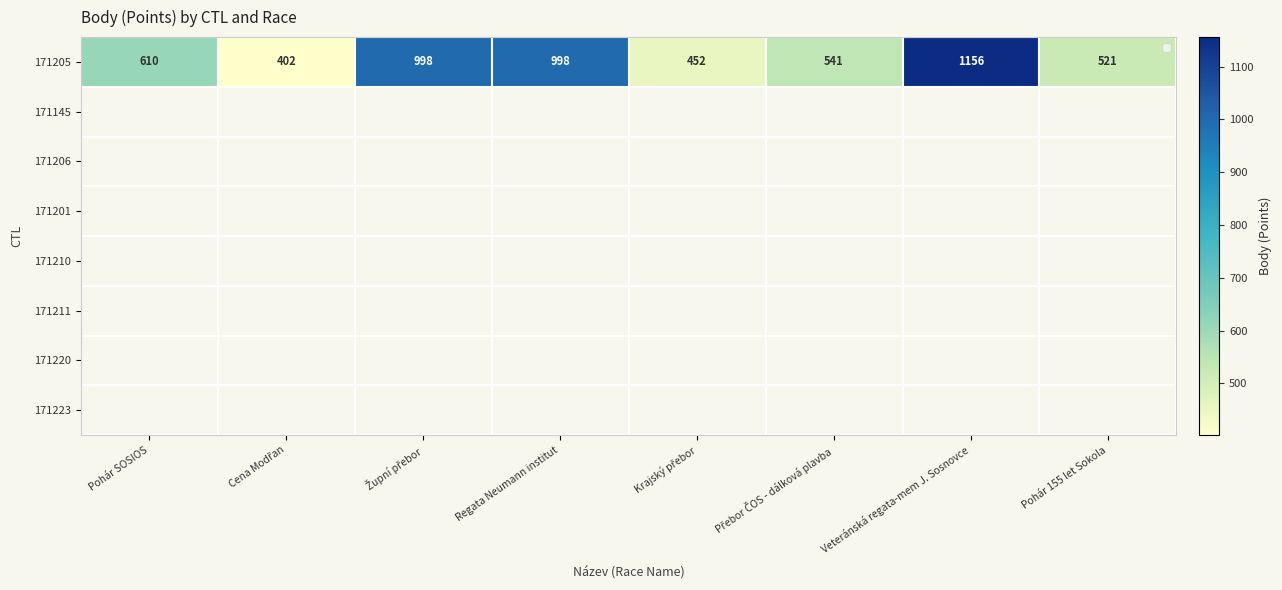

True or false: the data shows 452 at Krajský přebor.

True